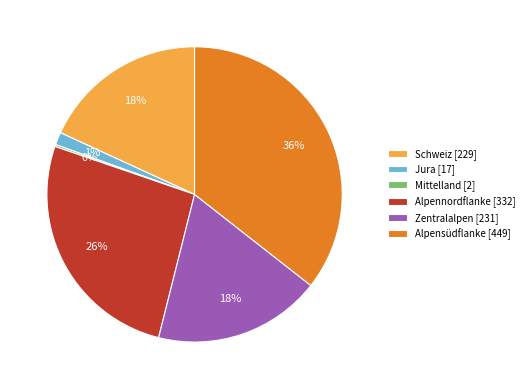

To the nearest percent, what is the average slice percentage?

17%